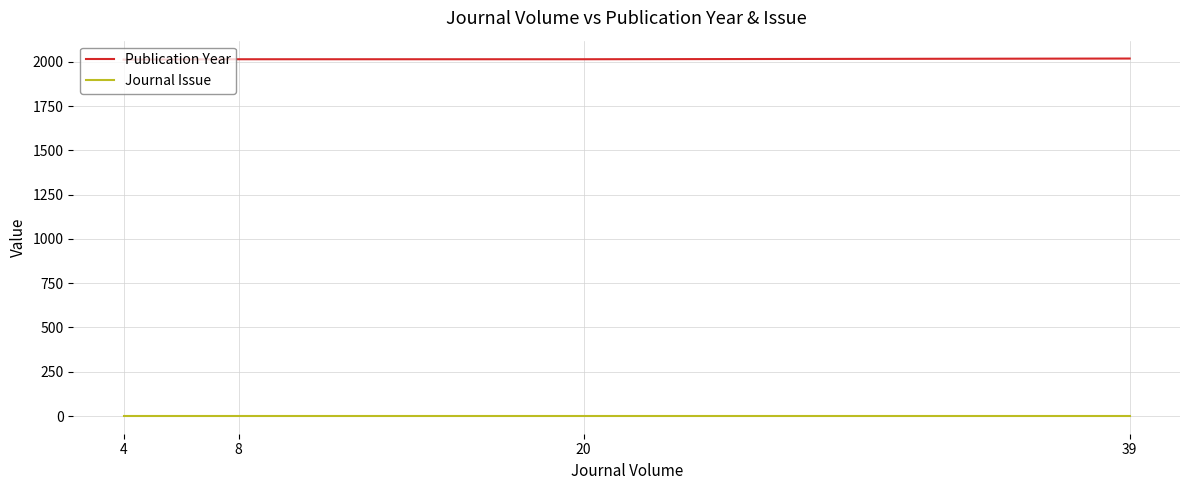

At how many categories does at least one series exceed 329?

4